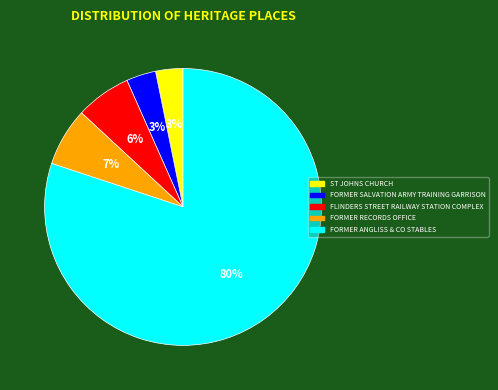

Between FORMER SALVATION ARMY TRAINING GARRISON and FORMER RECORDS OFFICE, which is larger?

FORMER RECORDS OFFICE